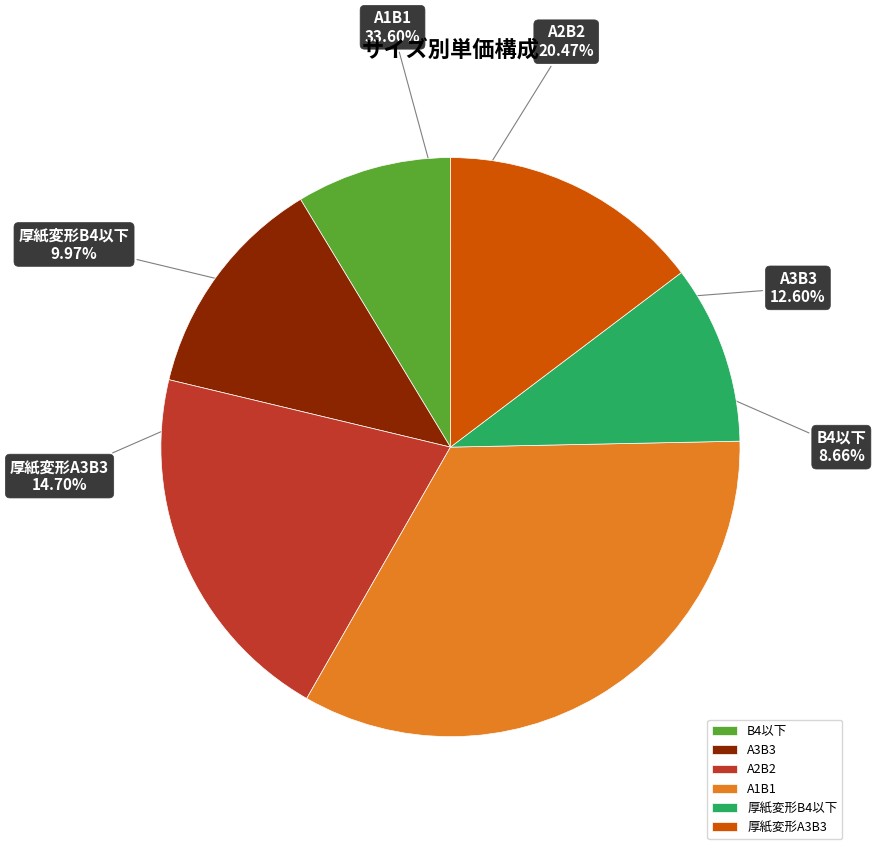

Rank the categories by value from highest to lowest.

A1B1, A2B2, 厚紙変形A3B3, A3B3, 厚紙変形B4以下, B4以下